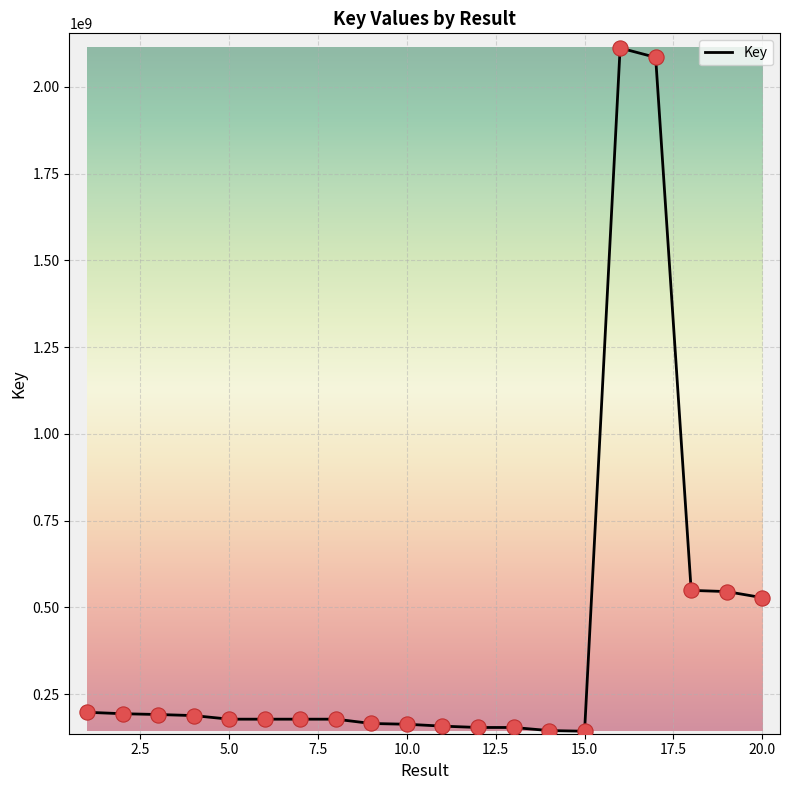

What is the minimum value shown in the chart?

142950264